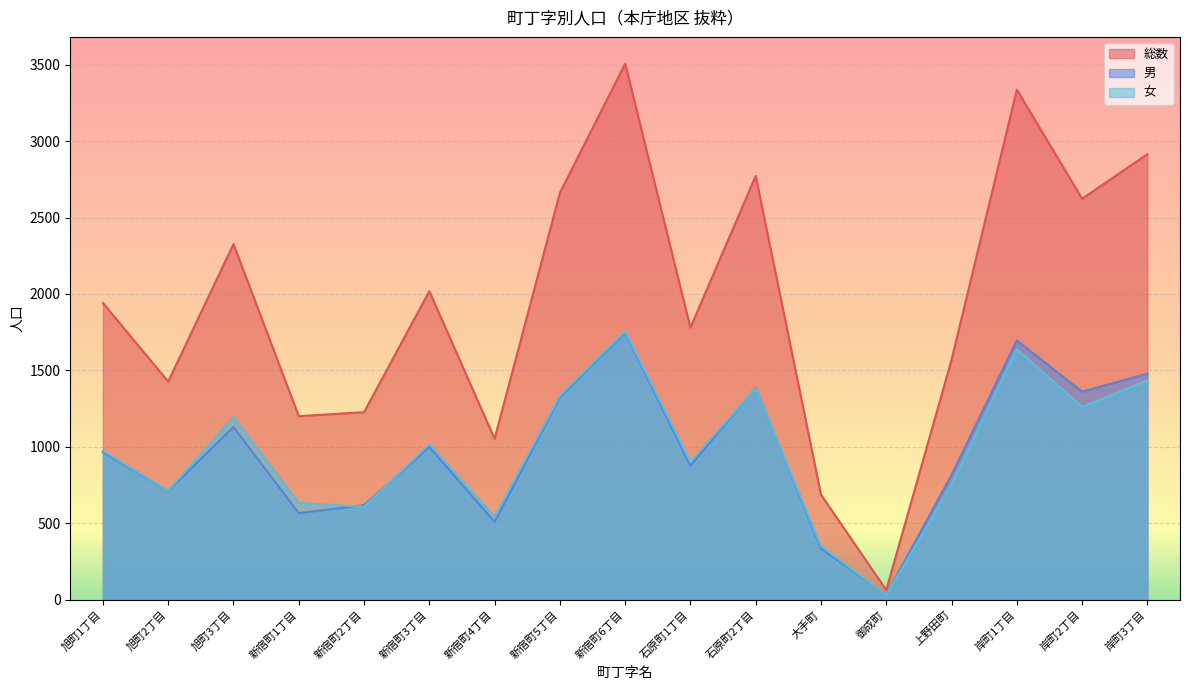

True or false: 総数 and 女 intersect in this chart.

False